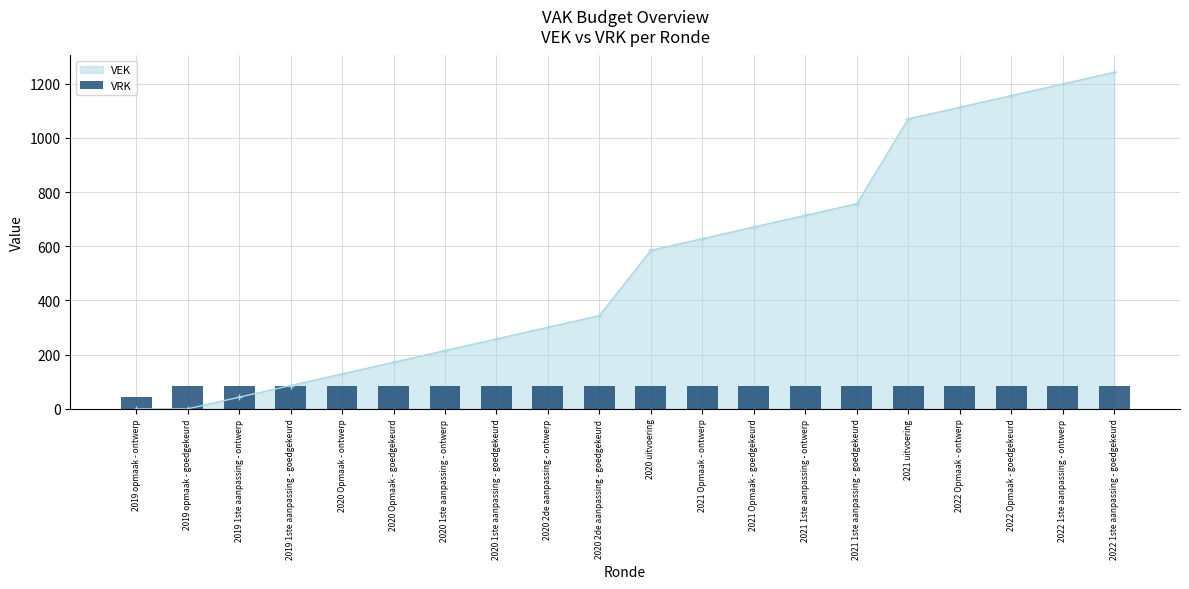

What is the label of the 5th bar from the left?

2020 Opmaak - ontwerp